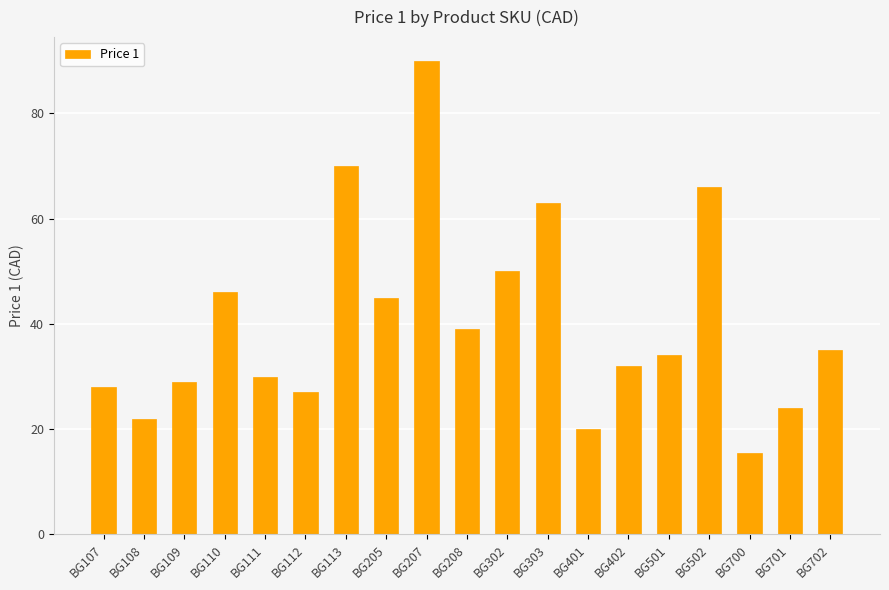

Is it true that the value at BG502 is 66.0?

True